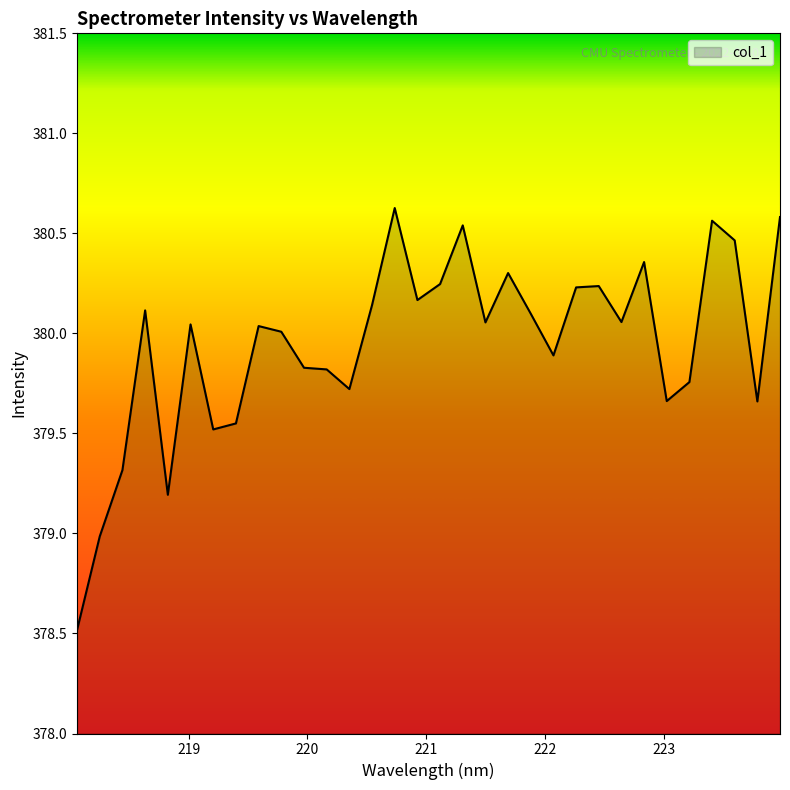

What is the smallest value displayed?

378.5